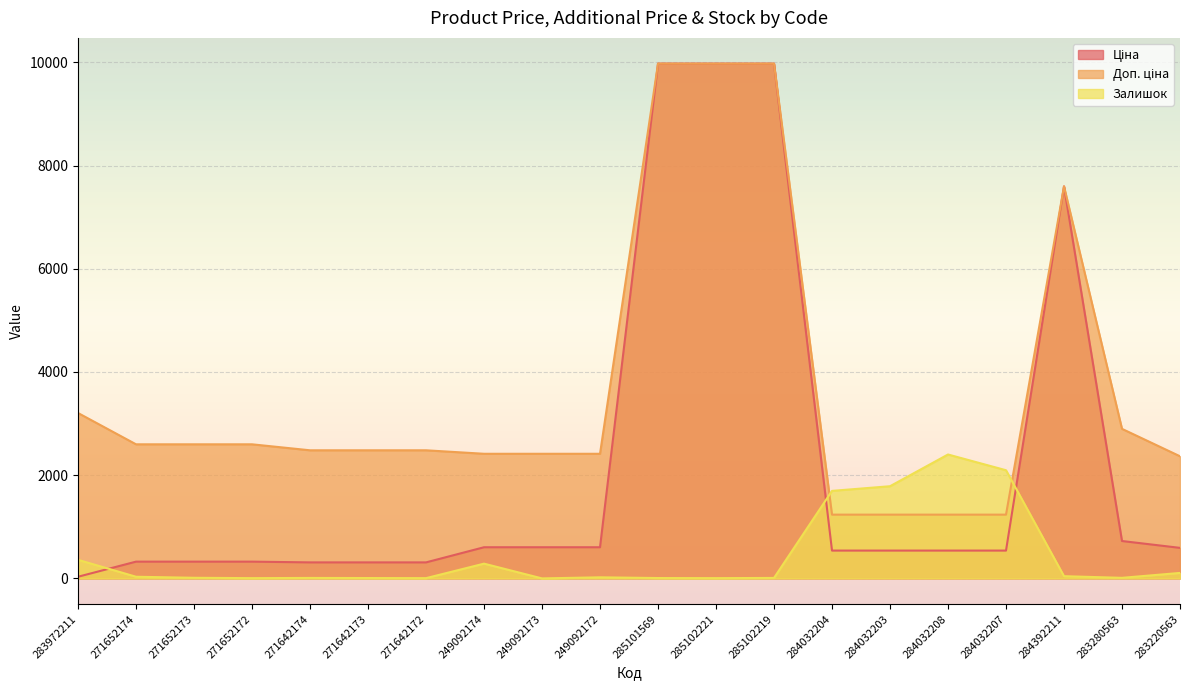

What is the label of the 9th point from the left?

249092173